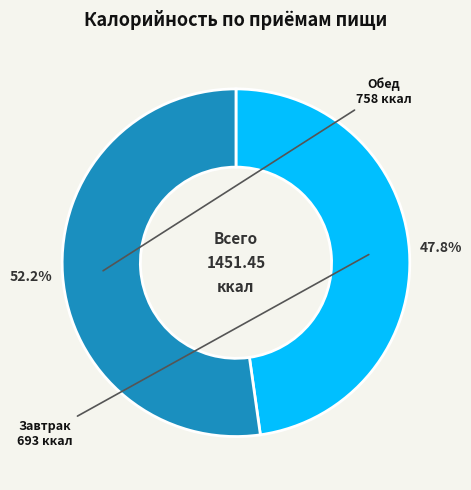

To the nearest percent, what portion does Обед represent?

52%